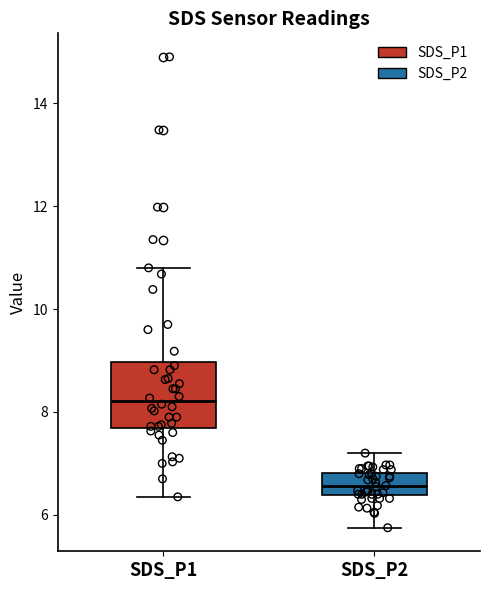

Which box has the lowest median line?

SDS_P2